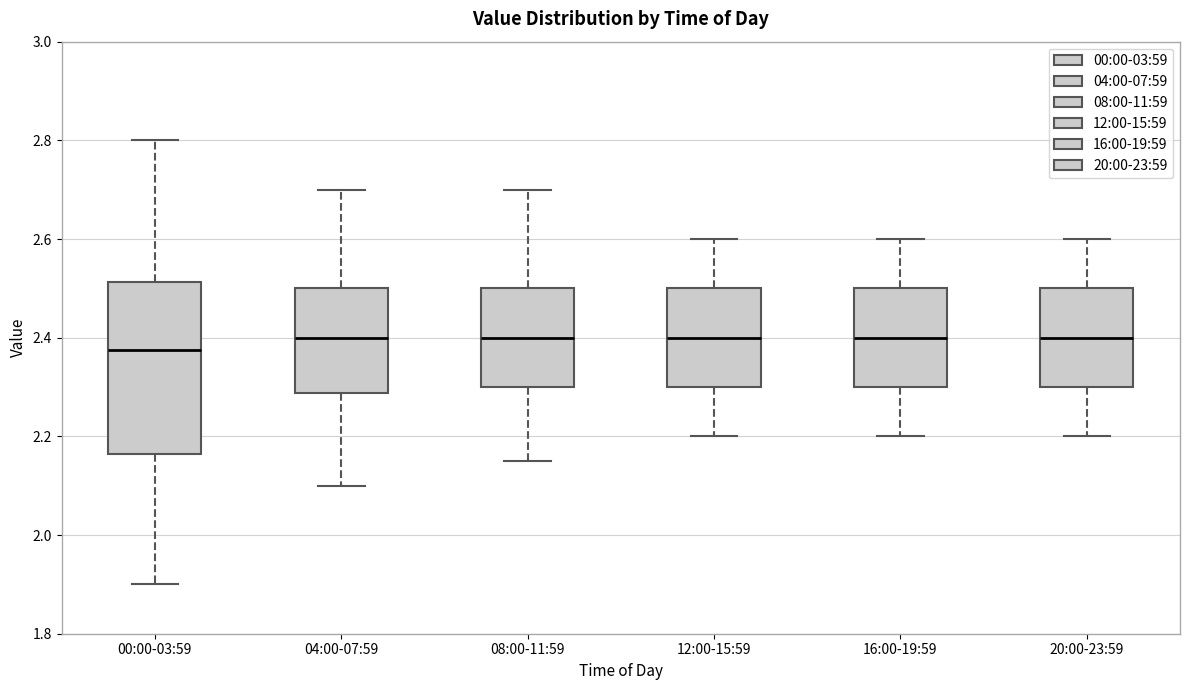

Reading left to right, read every box against the y-axis: the position of its median line, the range the box covers, and the ends of its whiskers. The values are not printed on the chart, so give them approximately, as read against the axis.

00:00-03:59: median 2.38, box 2.16 to 2.52, whiskers 1.90 to 2.80
04:00-07:59: median 2.40, box 2.28 to 2.50, whiskers 2.10 to 2.70
08:00-11:59: median 2.40, box 2.30 to 2.50, whiskers 2.16 to 2.70
12:00-15:59: median 2.40, box 2.30 to 2.50, whiskers 2.20 to 2.60
16:00-19:59: median 2.40, box 2.30 to 2.50, whiskers 2.20 to 2.60
20:00-23:59: median 2.40, box 2.30 to 2.50, whiskers 2.20 to 2.60